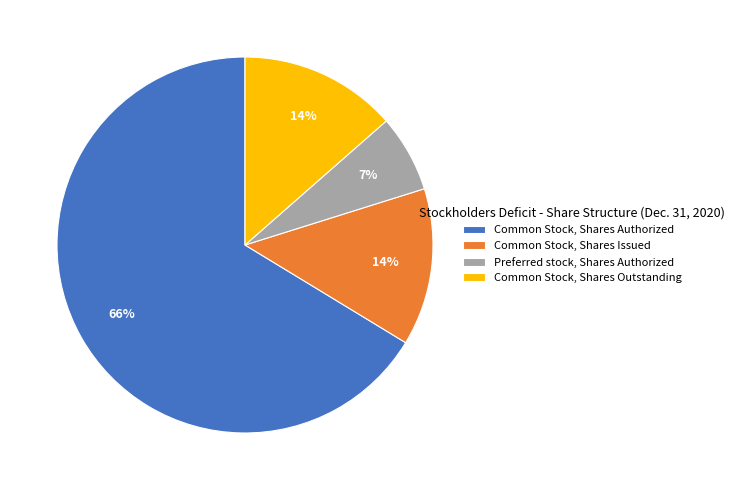

Does Common Stock, Shares Outstanding account for over 50% of the chart?

No